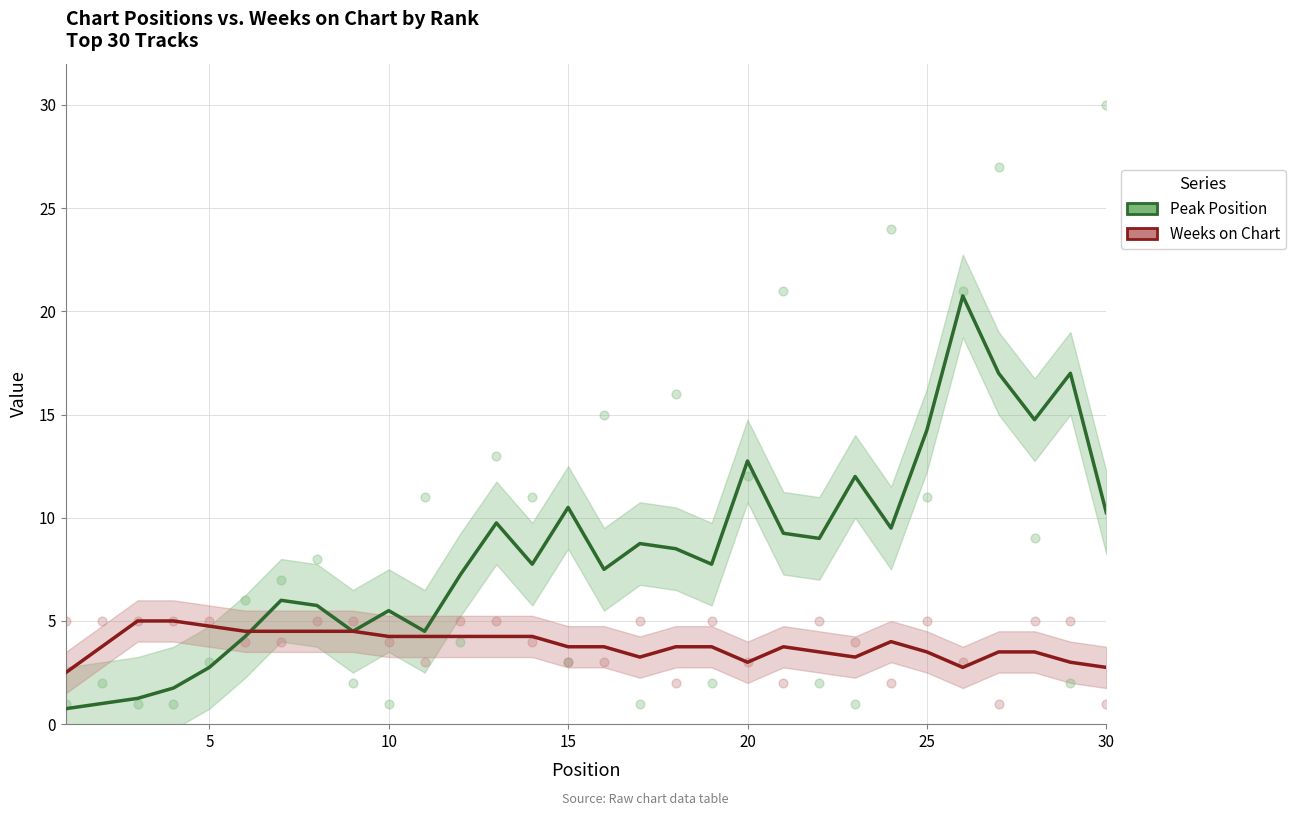

Is the value of Weeks on Chart at 13 greater than the value of Peak Position at 17?

No